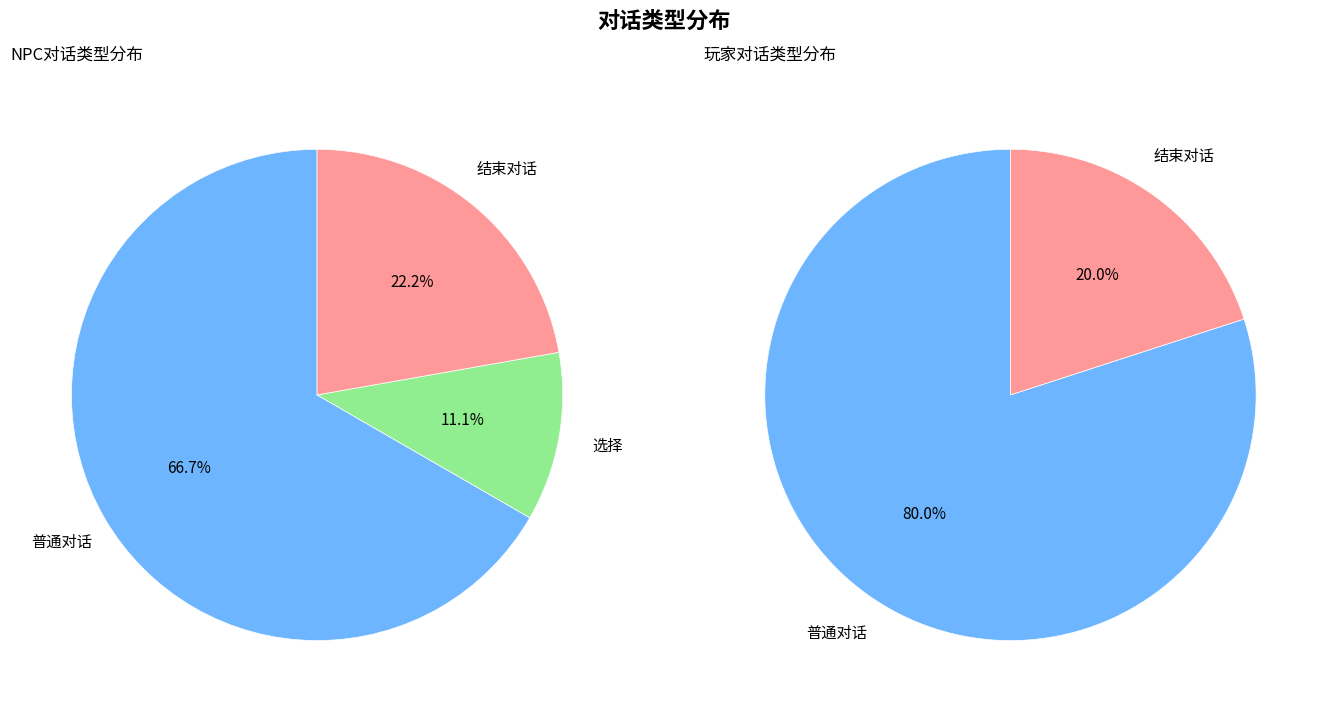

To the nearest percent, what is the difference between the largest and smallest slice percentages?

69%